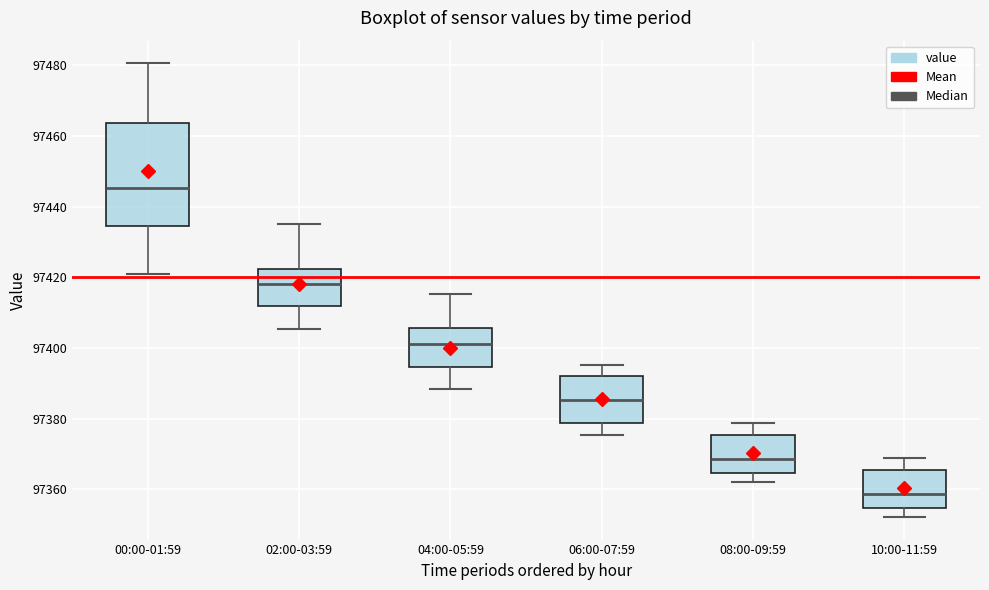

Where is the lower edge of the box for 02:00-03:59 on the y-axis? The values are not printed on the chart, so give them approximately, as read against the axis.

97412